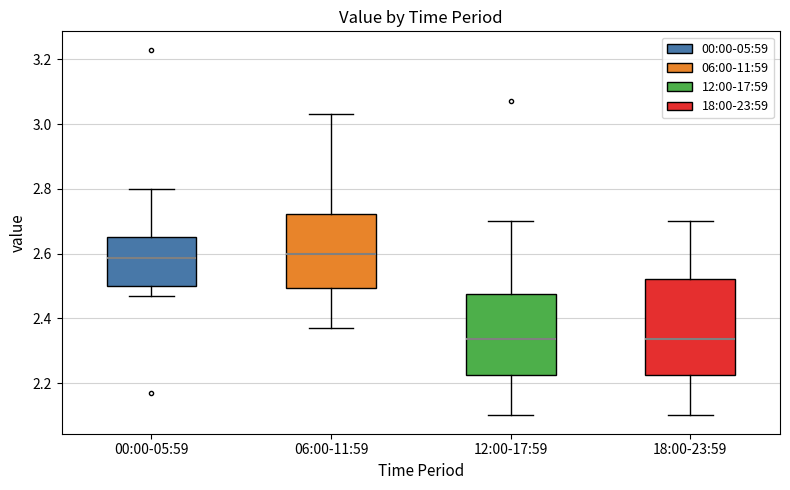

Where does the upper whisker of the box for 12:00-17:59 end on the y-axis? The values are not printed on the chart, so give them approximately, as read against the axis.

2.70